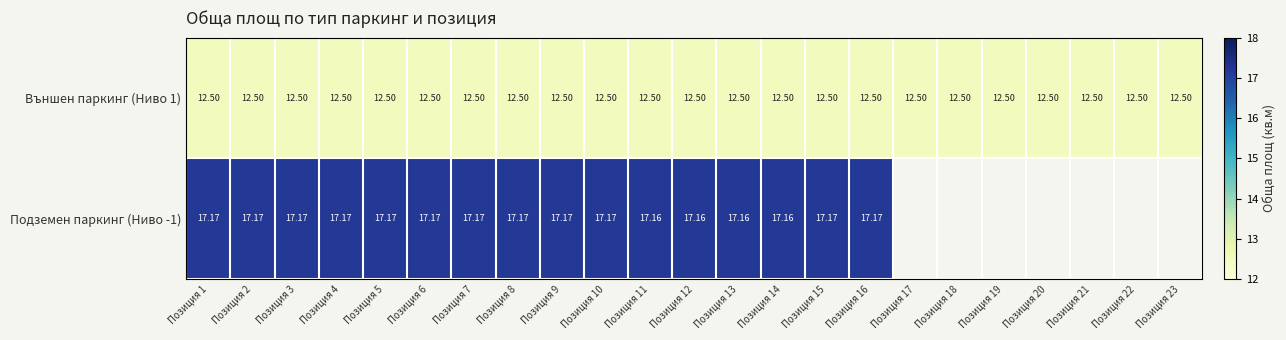

Is the value of Подземен паркинг (Ниво -1) at Позиция 12 greater than the value of Външен паркинг (Ниво 1) at Позиция 17?

Yes